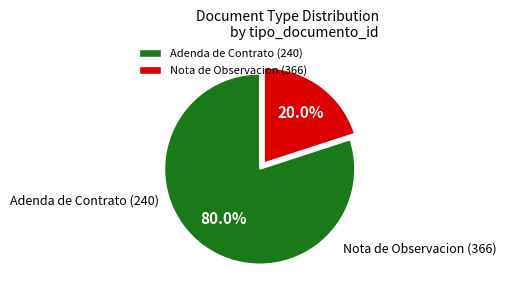

How many slices are in this pie chart?

2